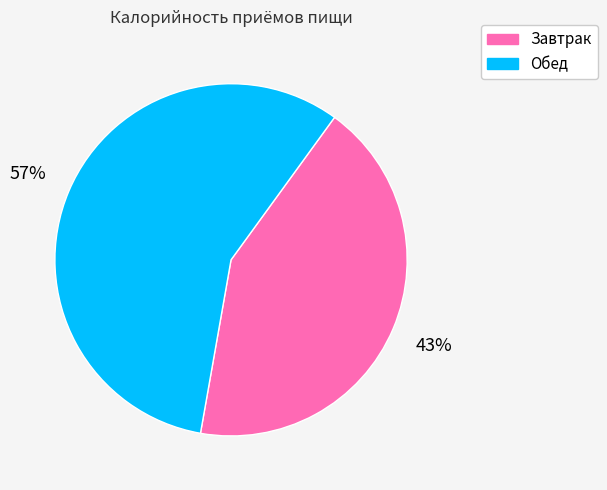

Count the number of slices in the pie.

2